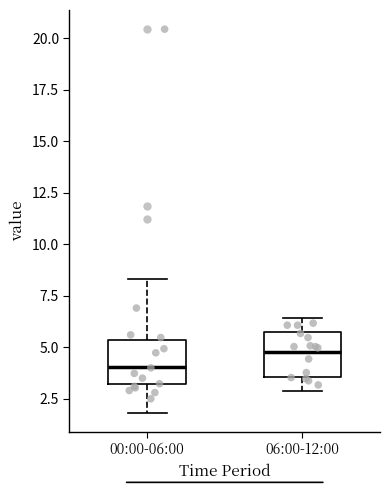

Reading left to right, read every box against the y-axis: the position of its median line, the range the box covers, and the ends of its whiskers. The values are not printed on the chart, so give them approximately, as read against the axis.

00:00-06:00: median 4.0, box 3.0 to 5.5, whiskers 2.0 to 8.5
06:00-12:00: median 5.0, box 3.5 to 5.5, whiskers 3.0 to 6.5